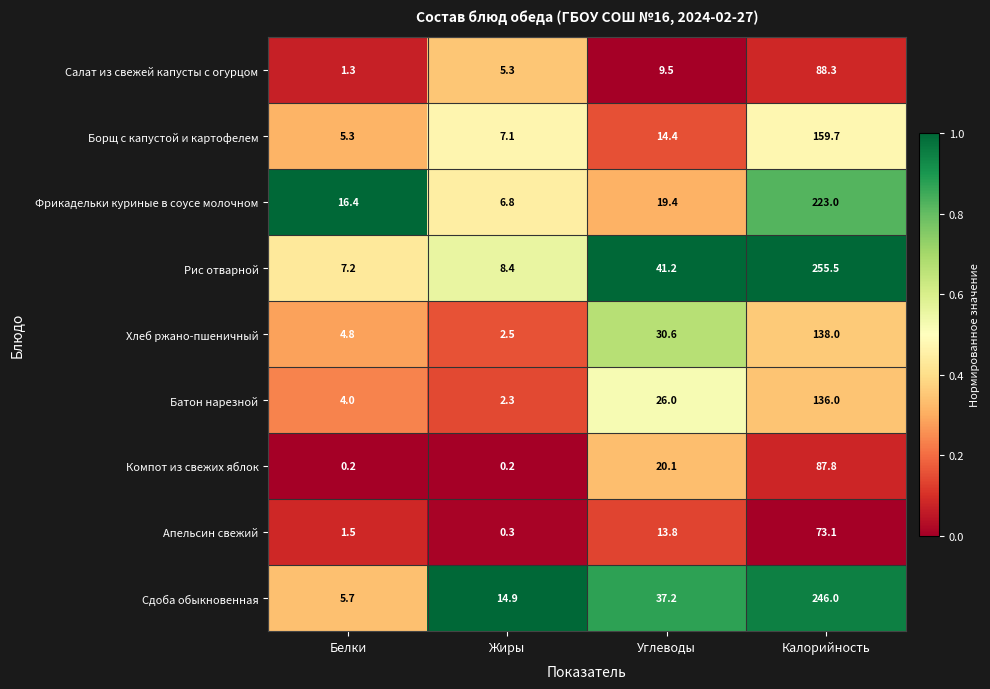

Which series has the widest spread of values?

Рис отварной